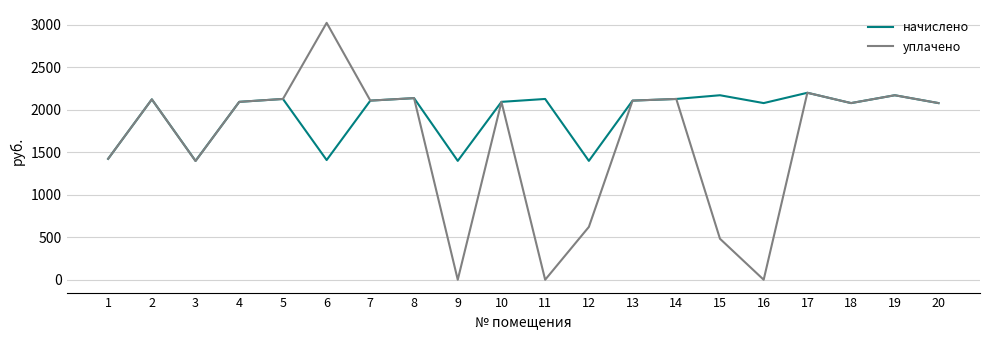

True or false: начислено has more than 0 points higher than both neighbors.

True